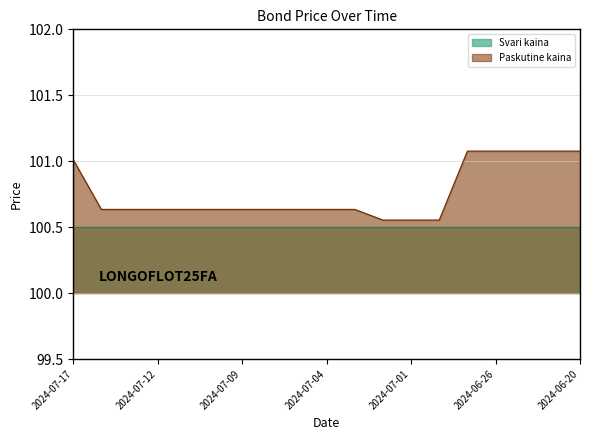

Where is the data nearest to the value 100?

2024-07-02